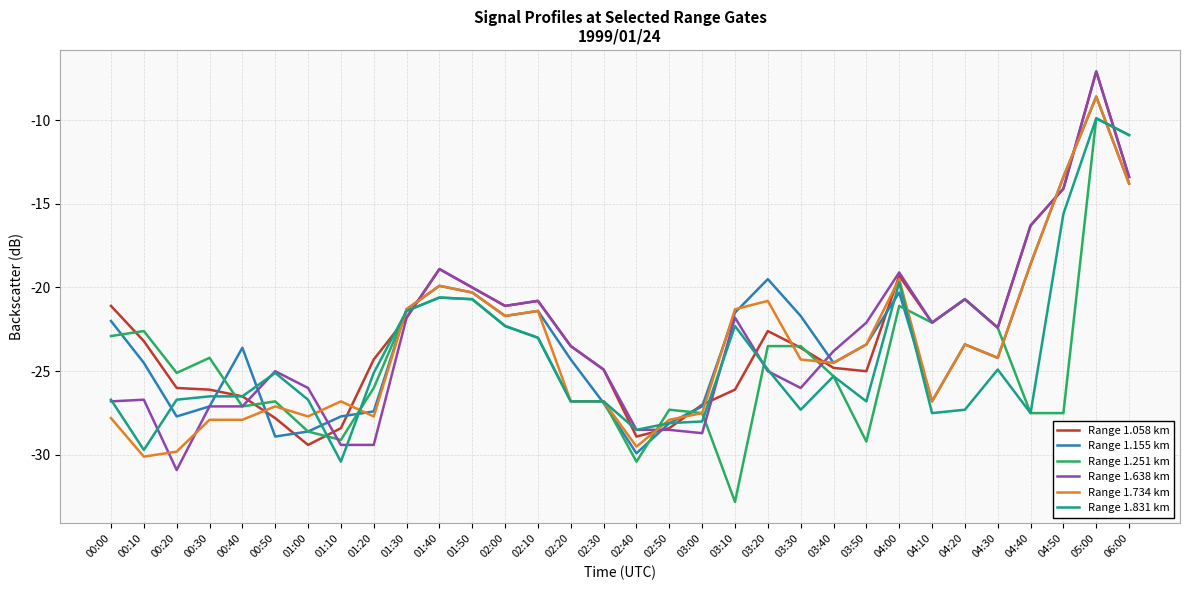

Is it true that Range 1.155 km equals -21.3 at 01:30?

True